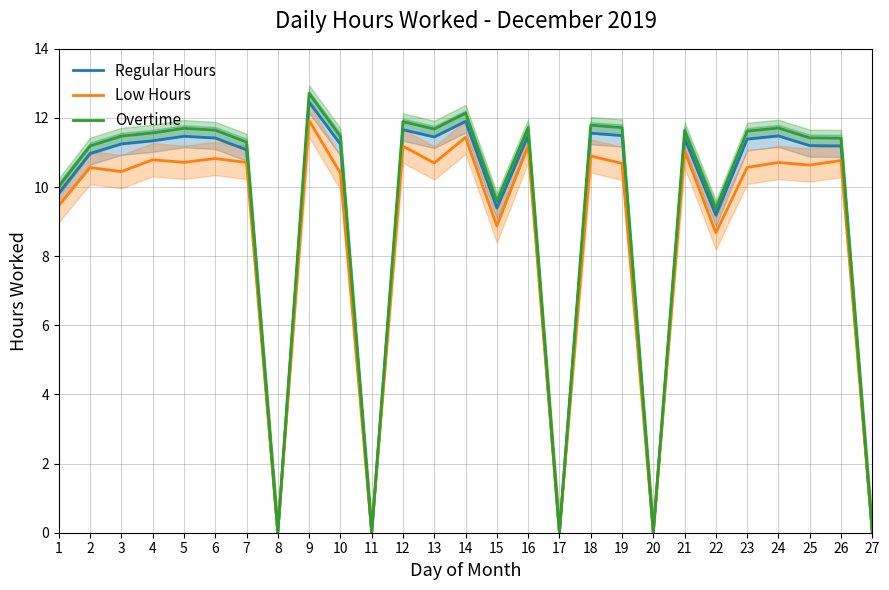

What are all the series names shown in the legend?

Regular Hours, Low Hours, Overtime